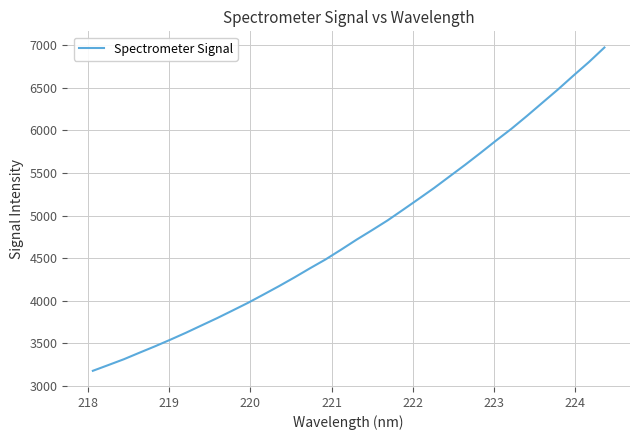

What is the sum of all values?

163277.3